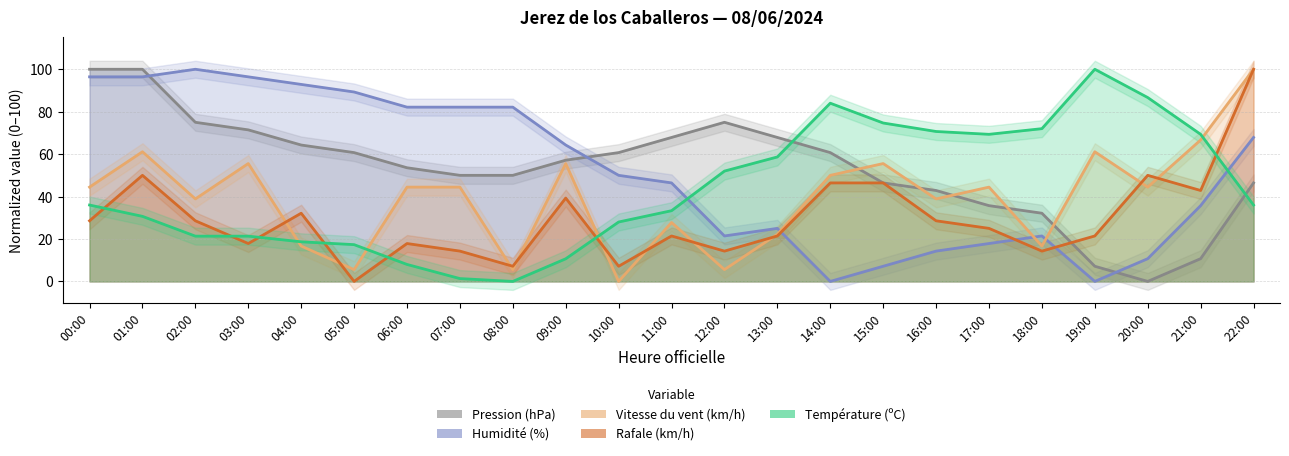

What is the sum of the Température (ºC) values at 15:00 and 22:00?

110.7